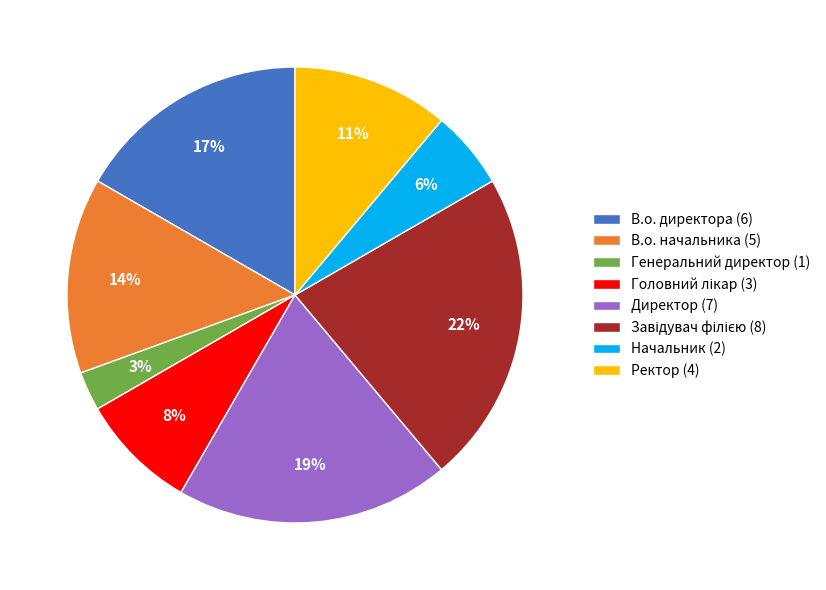

To the nearest percent, what is the combined percentage of В.о. директора and В.о. начальника?

31%